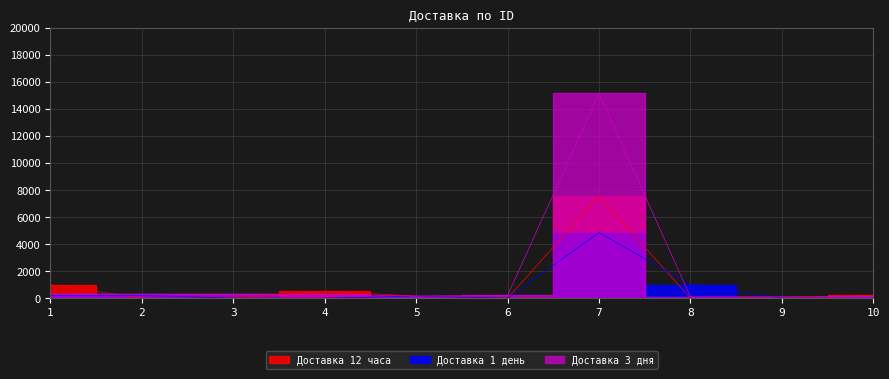

Which series has the largest total across all categories?

Доставка 3 дня